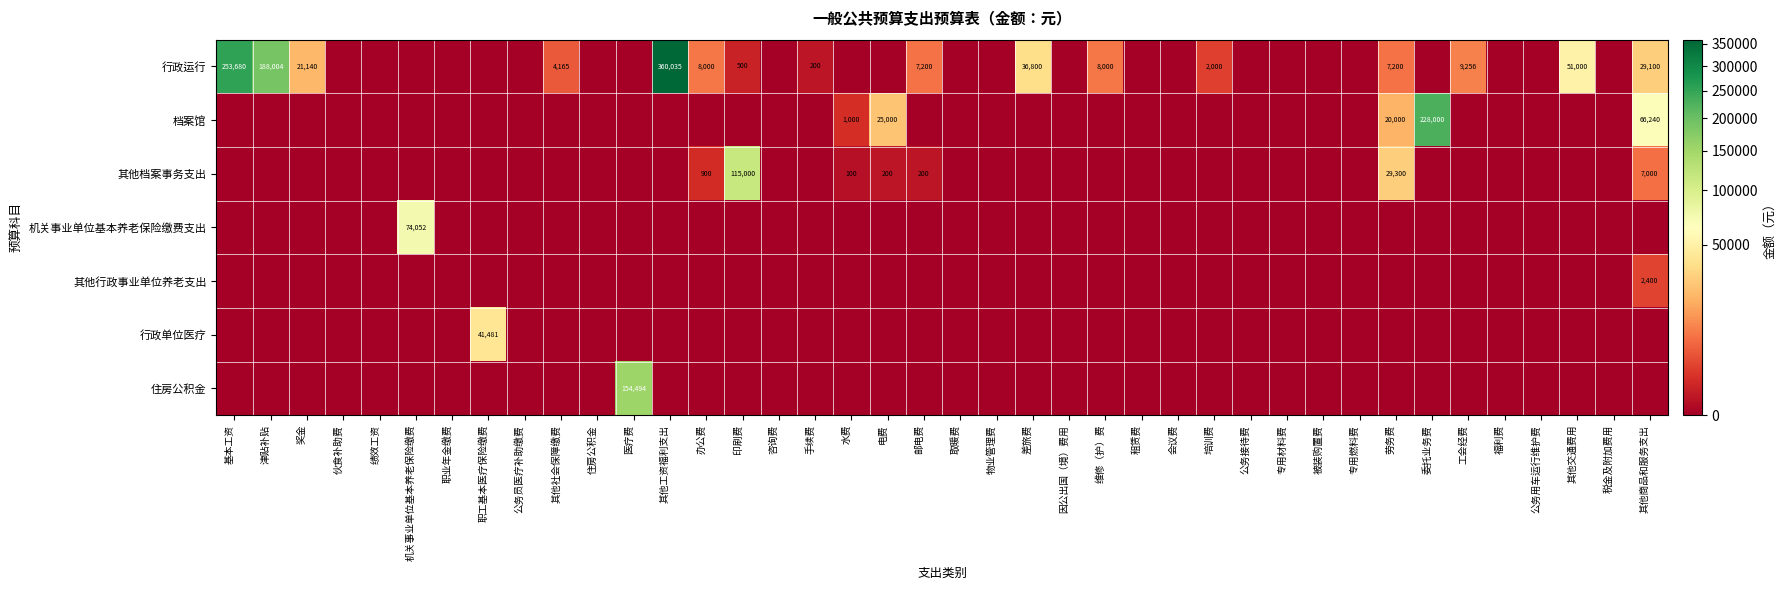

Which has a higher value, 绩效工资 or 福利费?

绩效工资